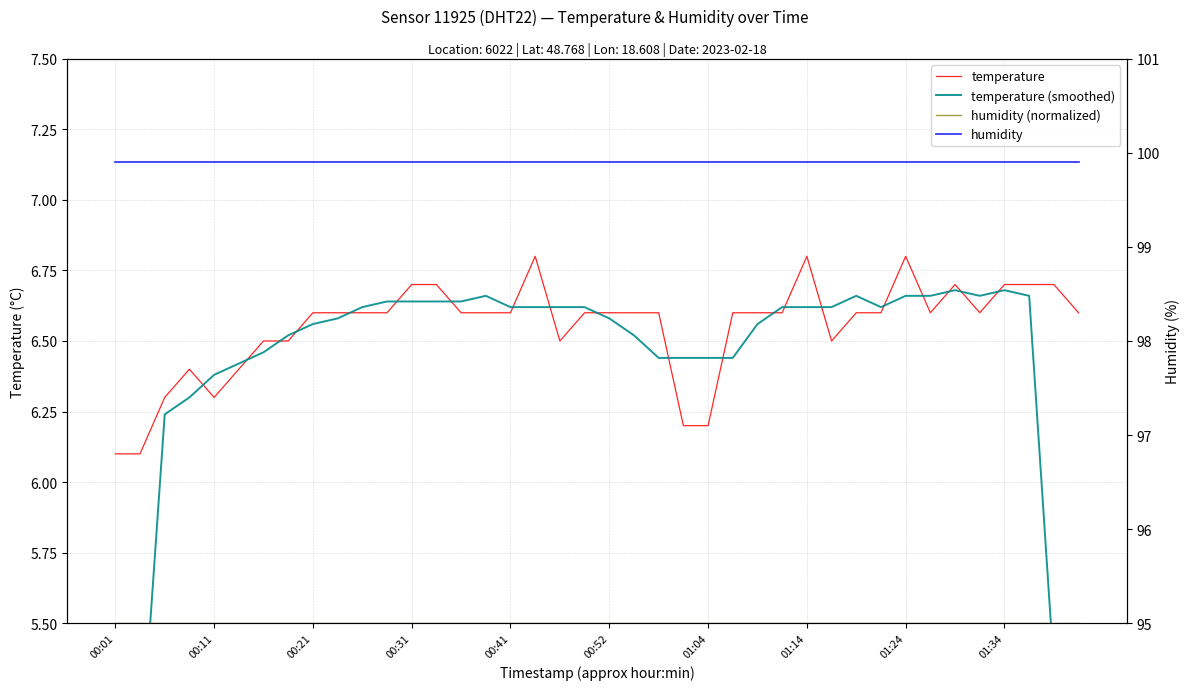

At how many categories does at least one series exceed 58?

40